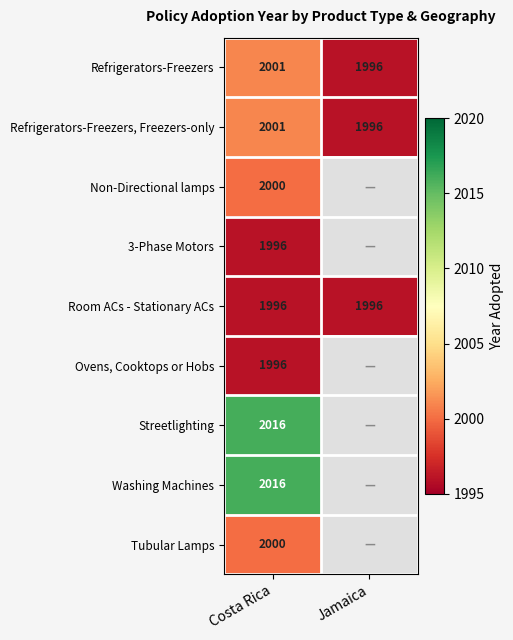

What is the spread (max minus min) of values at Costa Rica?

20